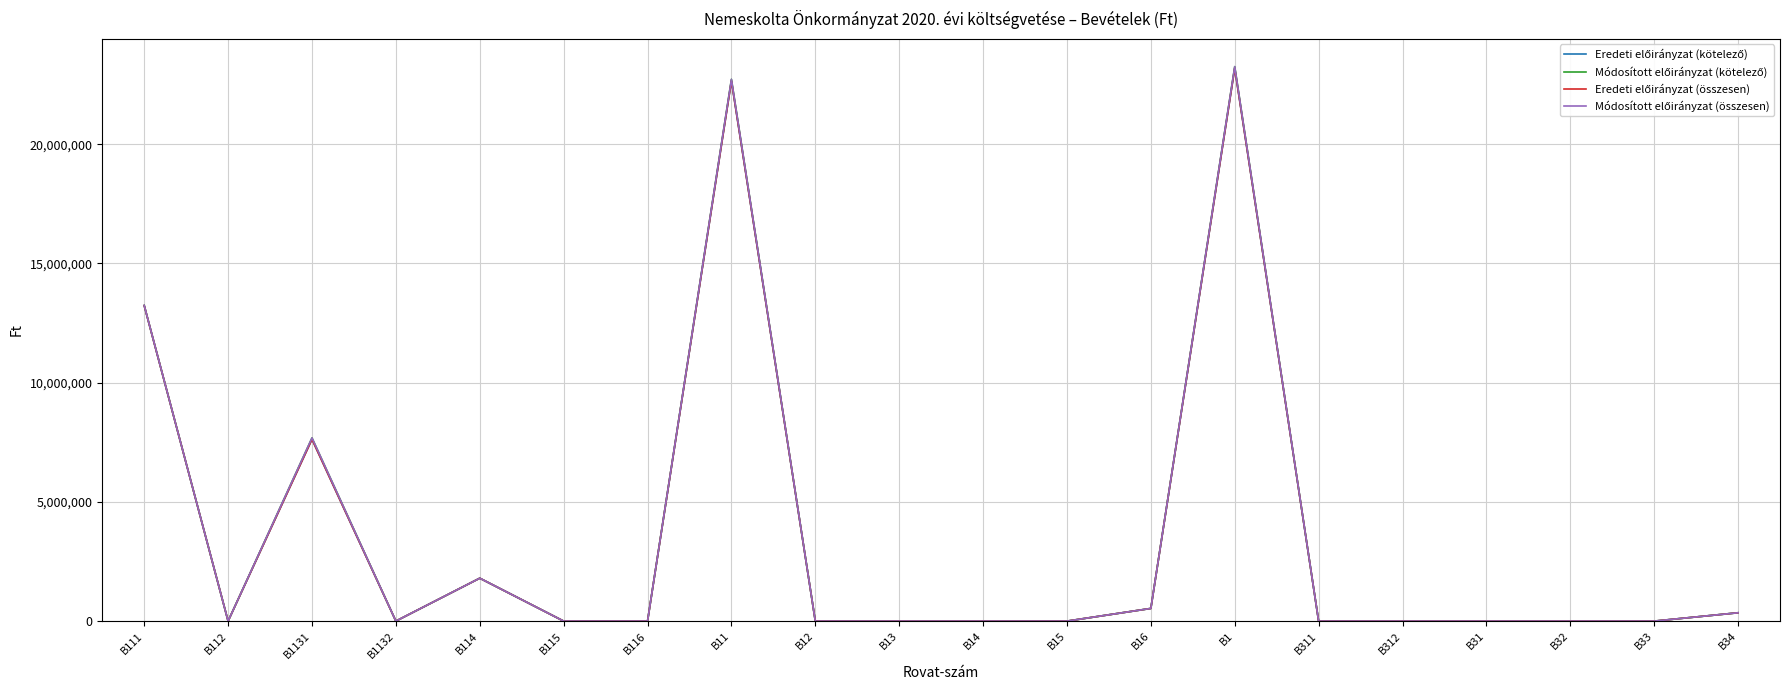

True or false: Módosított előirányzat (összesen) and Eredeti előirányzat (összesen) cross at least once.

False